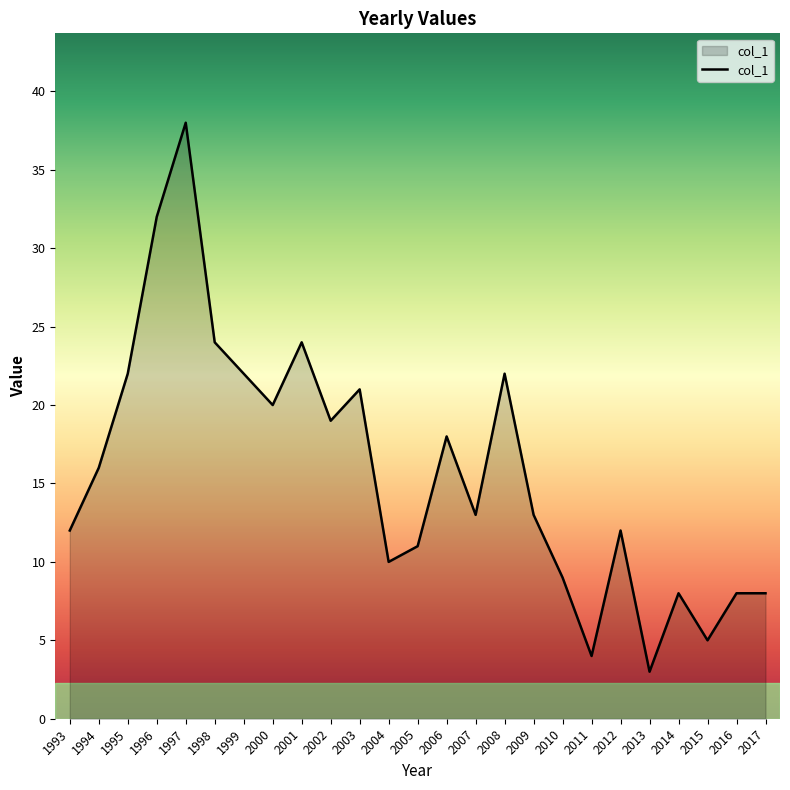

What is the difference between the maximum and minimum values?

35